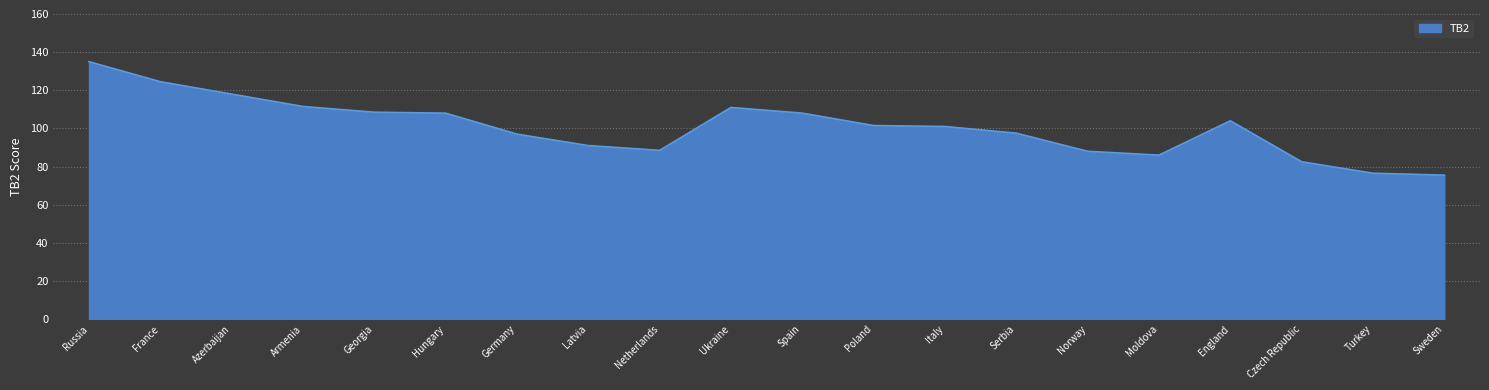

What is the sum of the values at Armenia and Georgia?

220.0